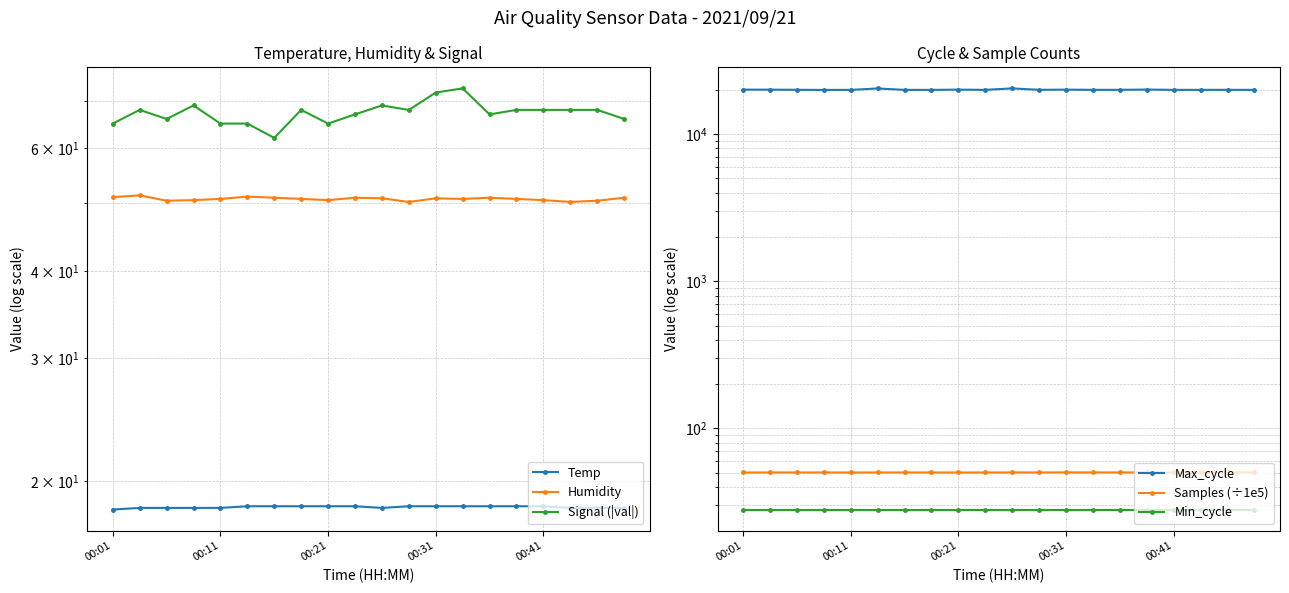

How many values in the Max_cycle series are below 20049?

10